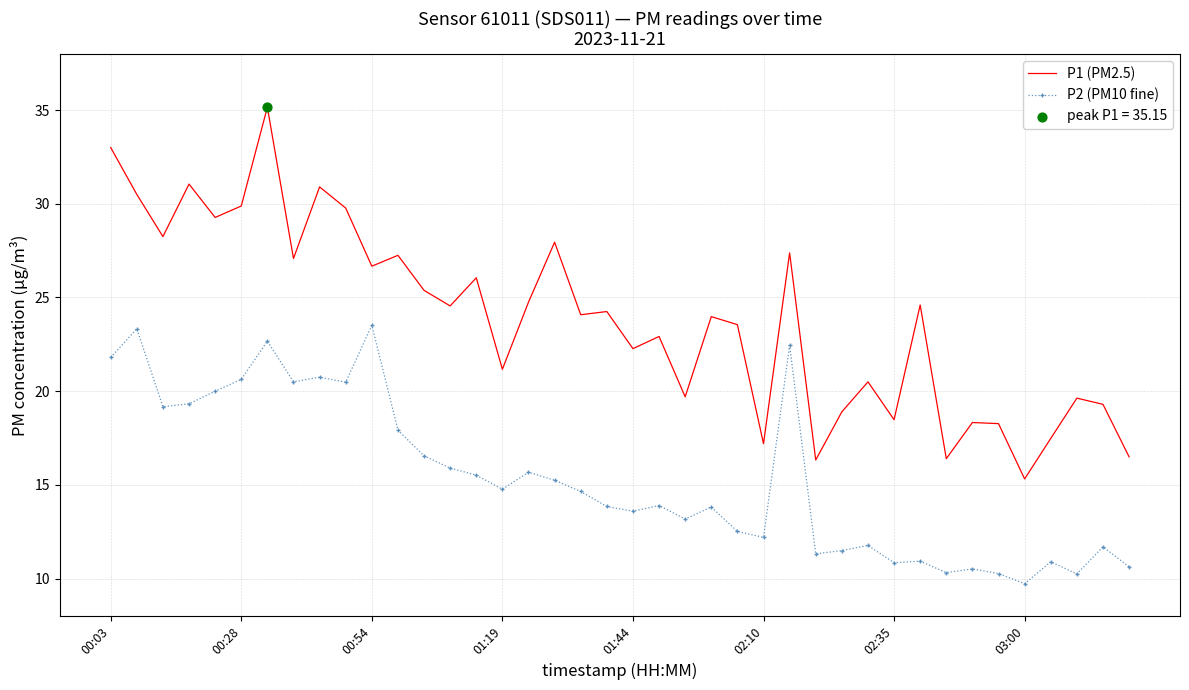

True or false: P2 (PM10 fine) and P1 (PM2.5) intersect in this chart.

False